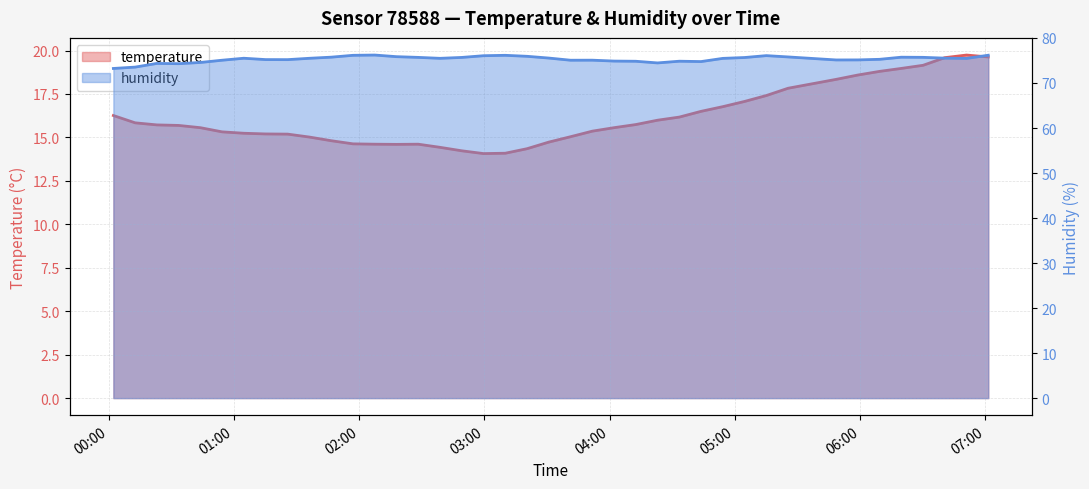

What is the average value of the humidity series?

75.3